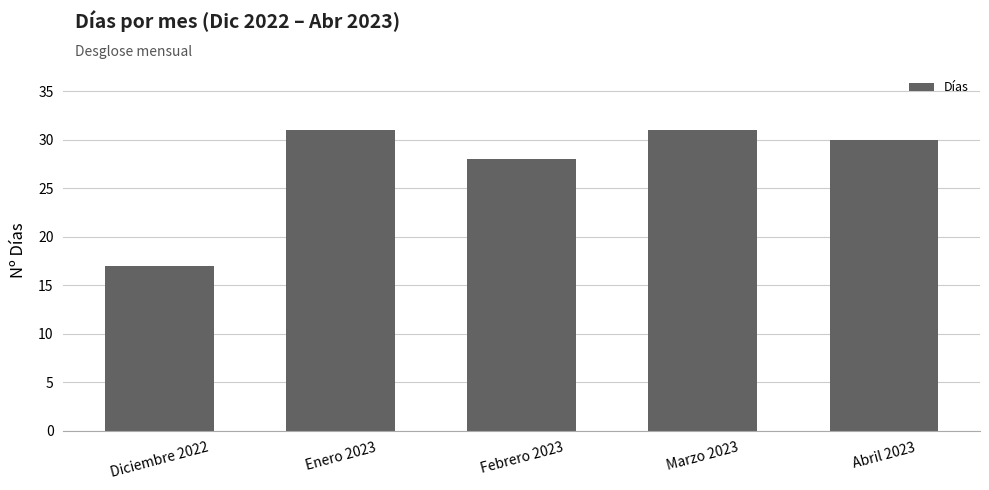

What is the ratio of the value at Febrero 2023 to the value at Enero 2023?

0.9